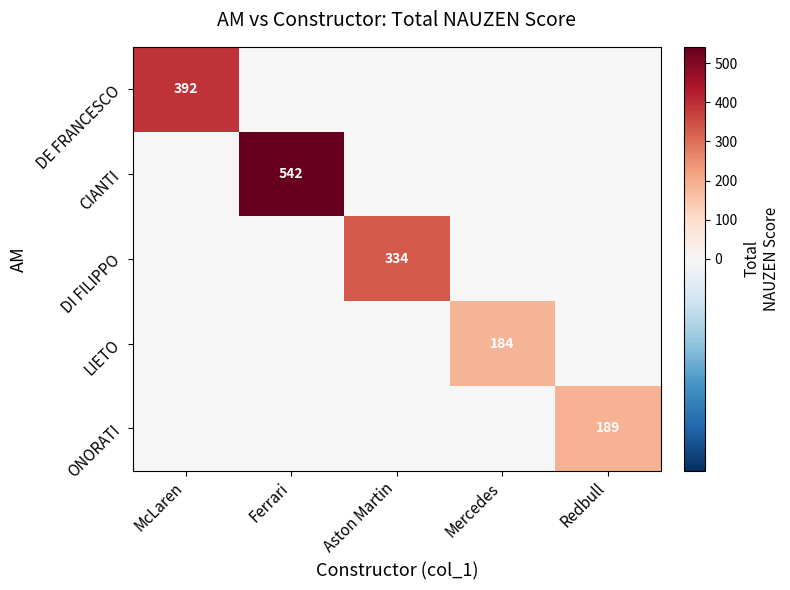

The ONORATI series shows 189 at Redbull. True or false?

True